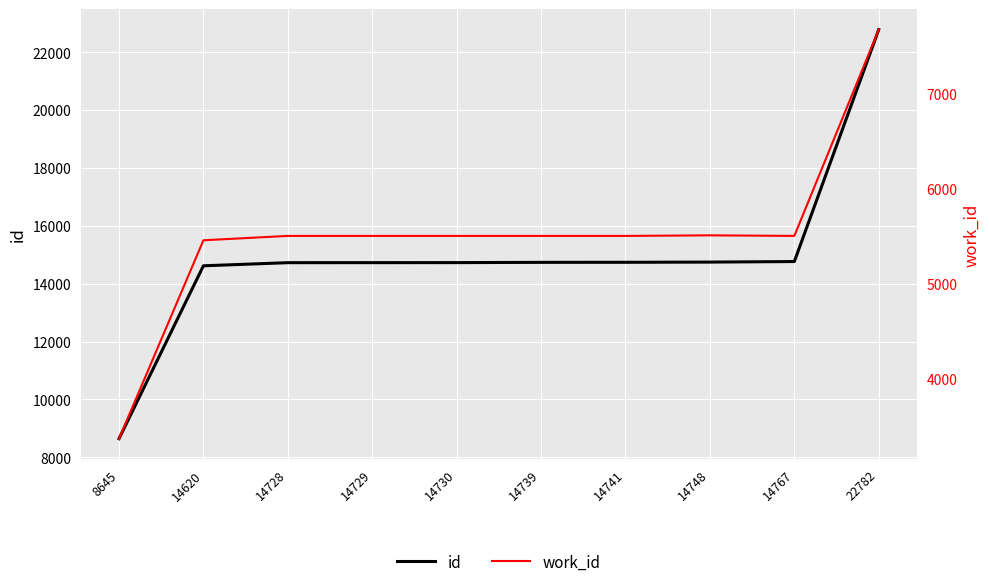

At how many categories does at least one series exceed 17766?

1